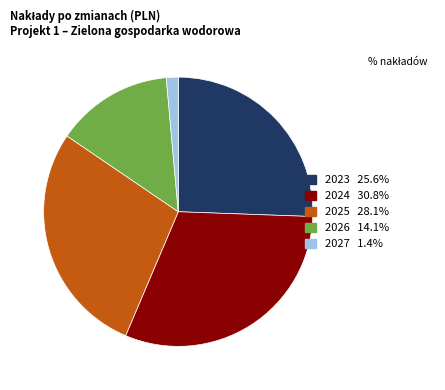

Count the number of slices in the pie.

5